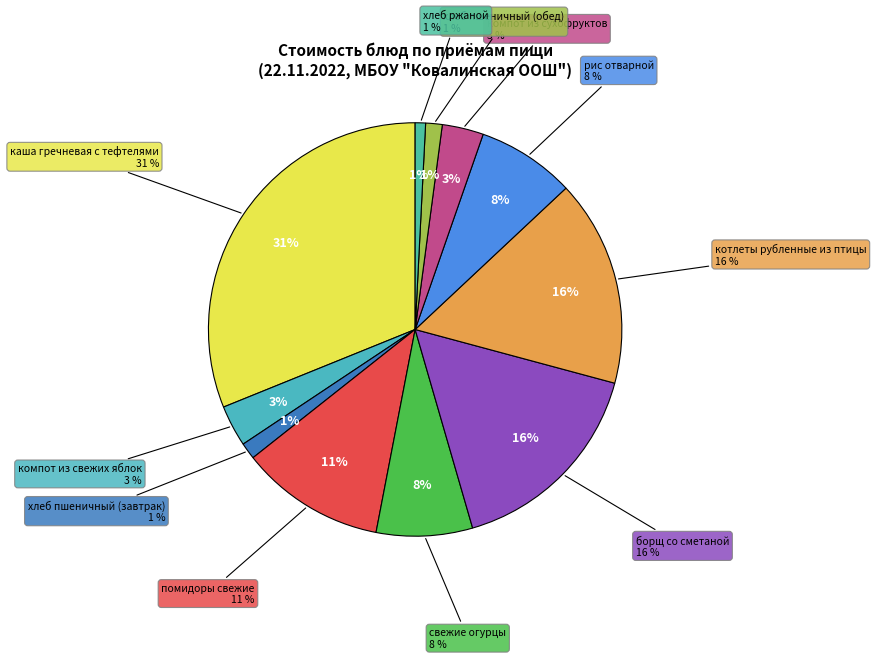

To the nearest percent, what is the difference between the largest and smallest slice percentages?

30%